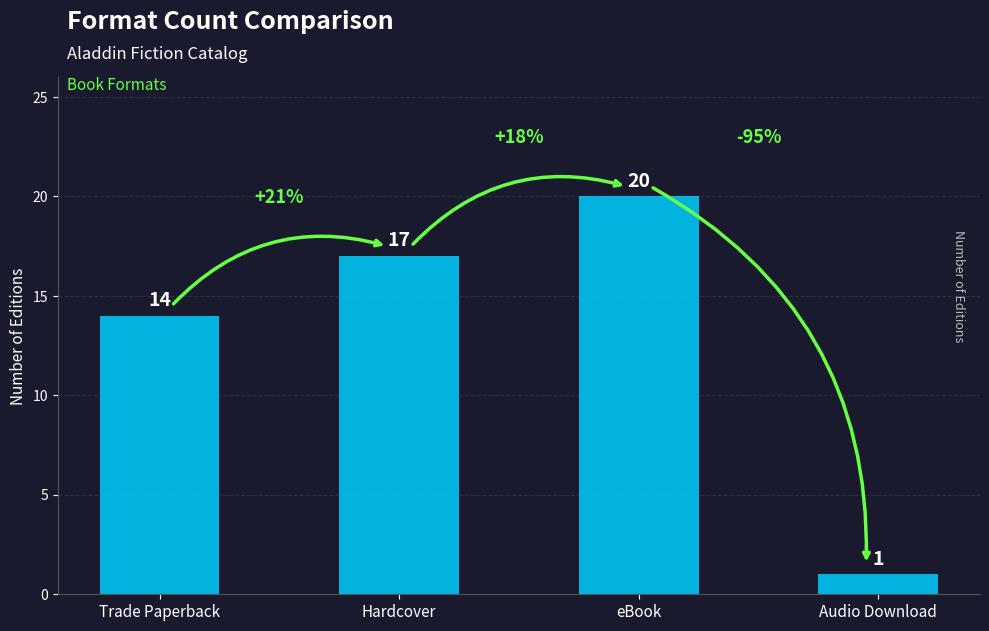

What is the difference between the second highest and minimum values?

16